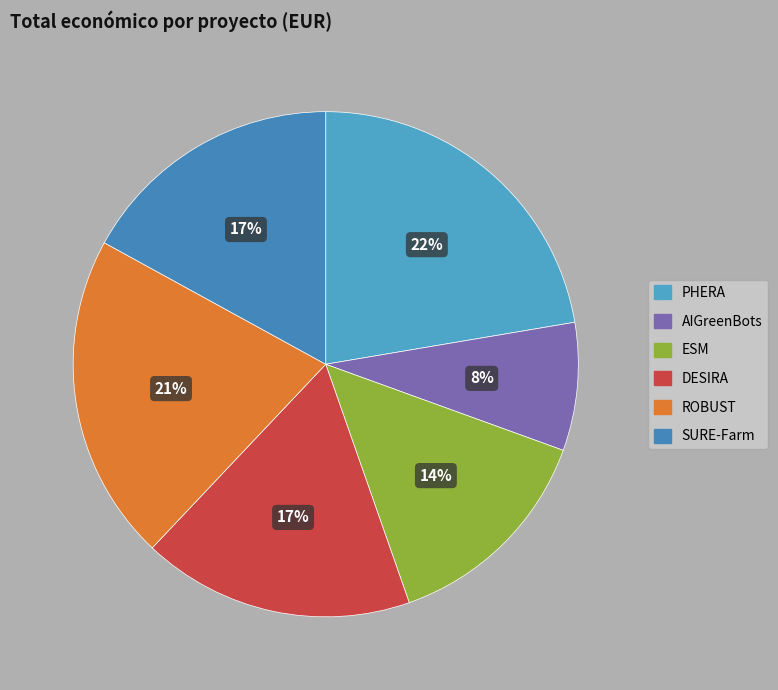

To the nearest percent, what is the combined percentage of SURE-Farm and AIGreenBots?

25%